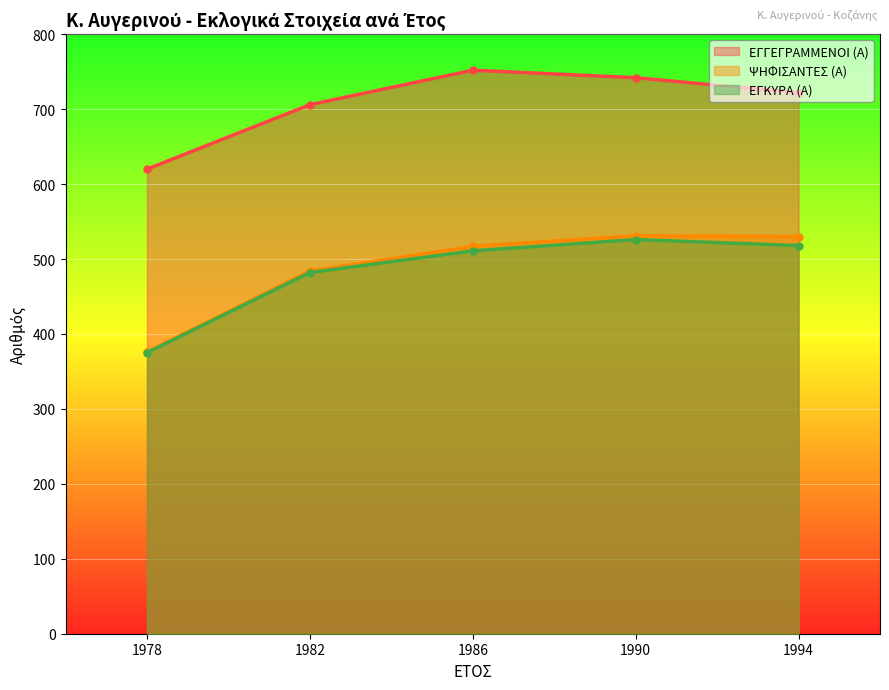

What is the difference between the ΕΓΚΥΡΑ (Α) values at 1978 and 1990?

151